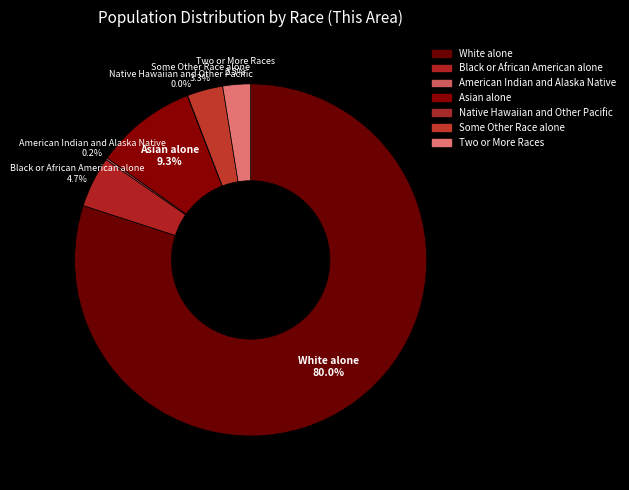

To the nearest percent, what is the average slice percentage?

14%